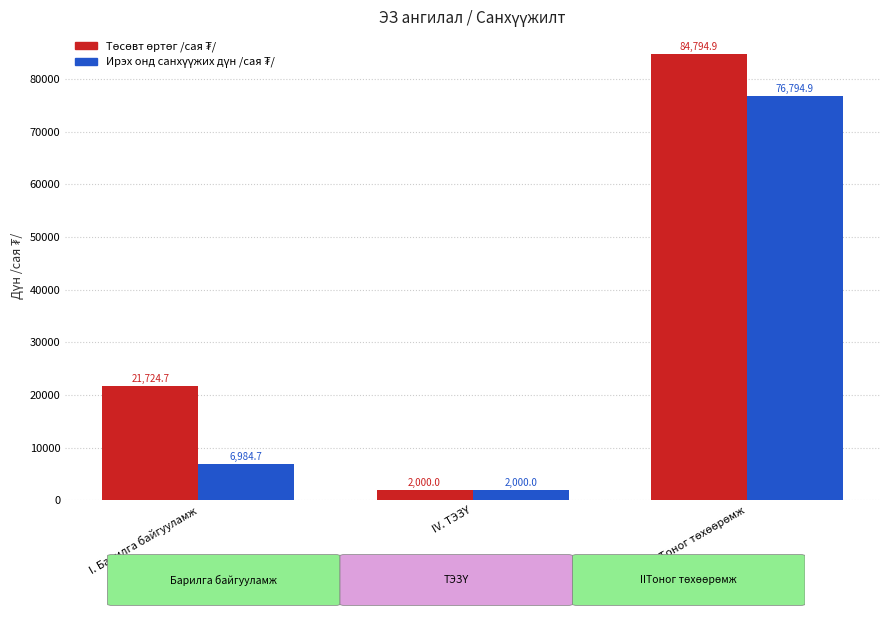

What is the minimum value shown in the chart?

2000.0